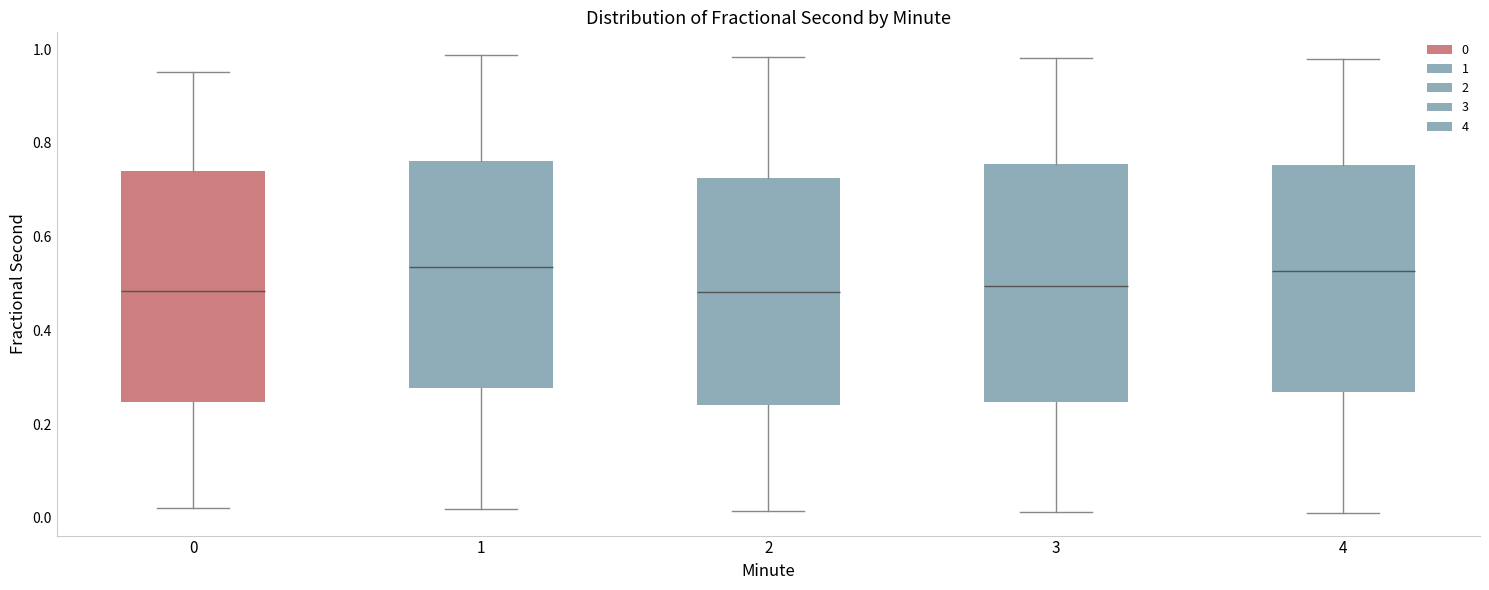

Reading left to right, read every box against the y-axis: the position of its median line, the range the box covers, and the ends of its whiskers. The values are not printed on the chart, so give them approximately, as read against the axis.

0: median 0.48, box 0.24 to 0.74, whiskers 0.02 to 0.96
1: median 0.54, box 0.28 to 0.76, whiskers 0.02 to 0.98
2: median 0.48, box 0.24 to 0.72, whiskers 0.02 to 0.98
3: median 0.50, box 0.24 to 0.76, whiskers 0.02 to 0.98
4: median 0.52, box 0.26 to 0.76, whiskers 0.02 to 0.98